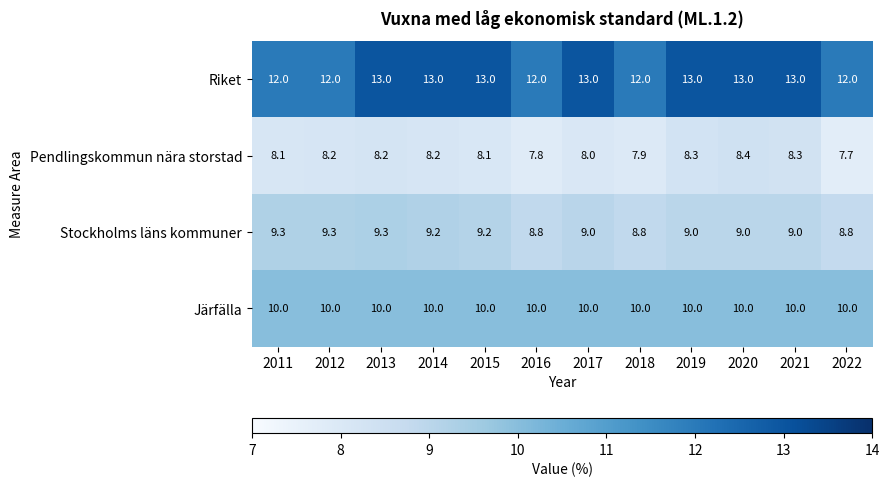

At which category is the sum across all series the highest?

2013